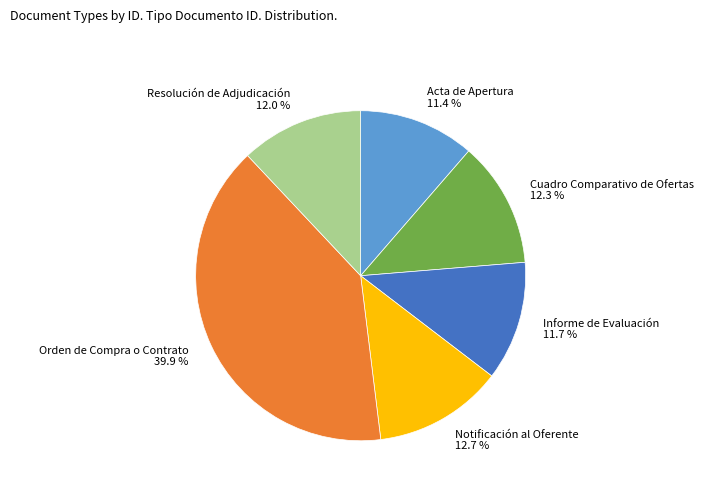

Count the number of slices in the pie.

6